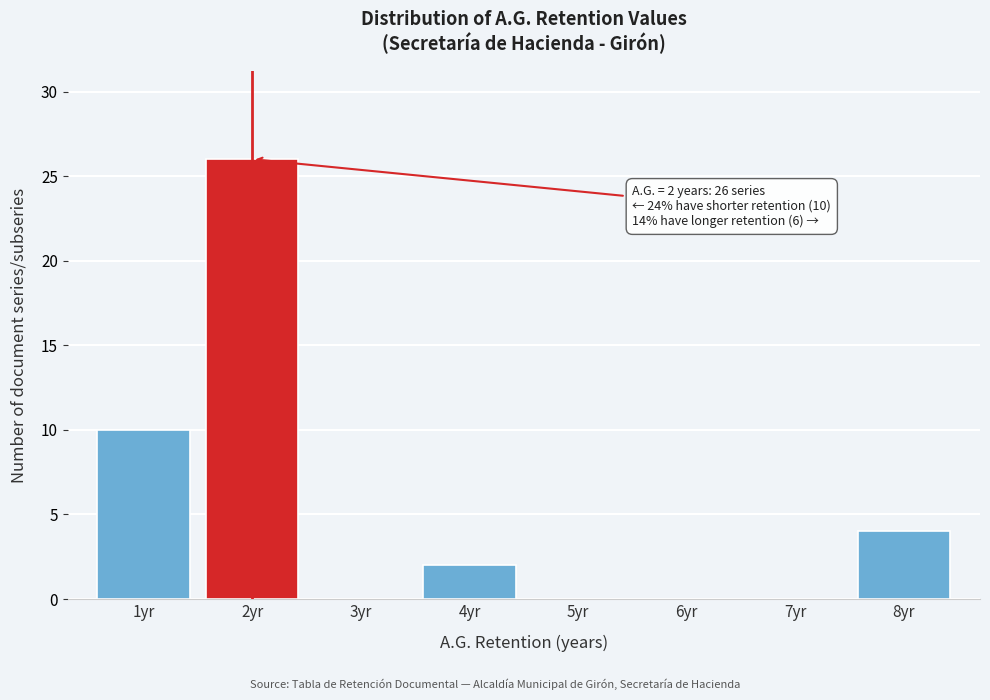

Which range on the x-axis has the tallest bar?

1.5 to 2.5